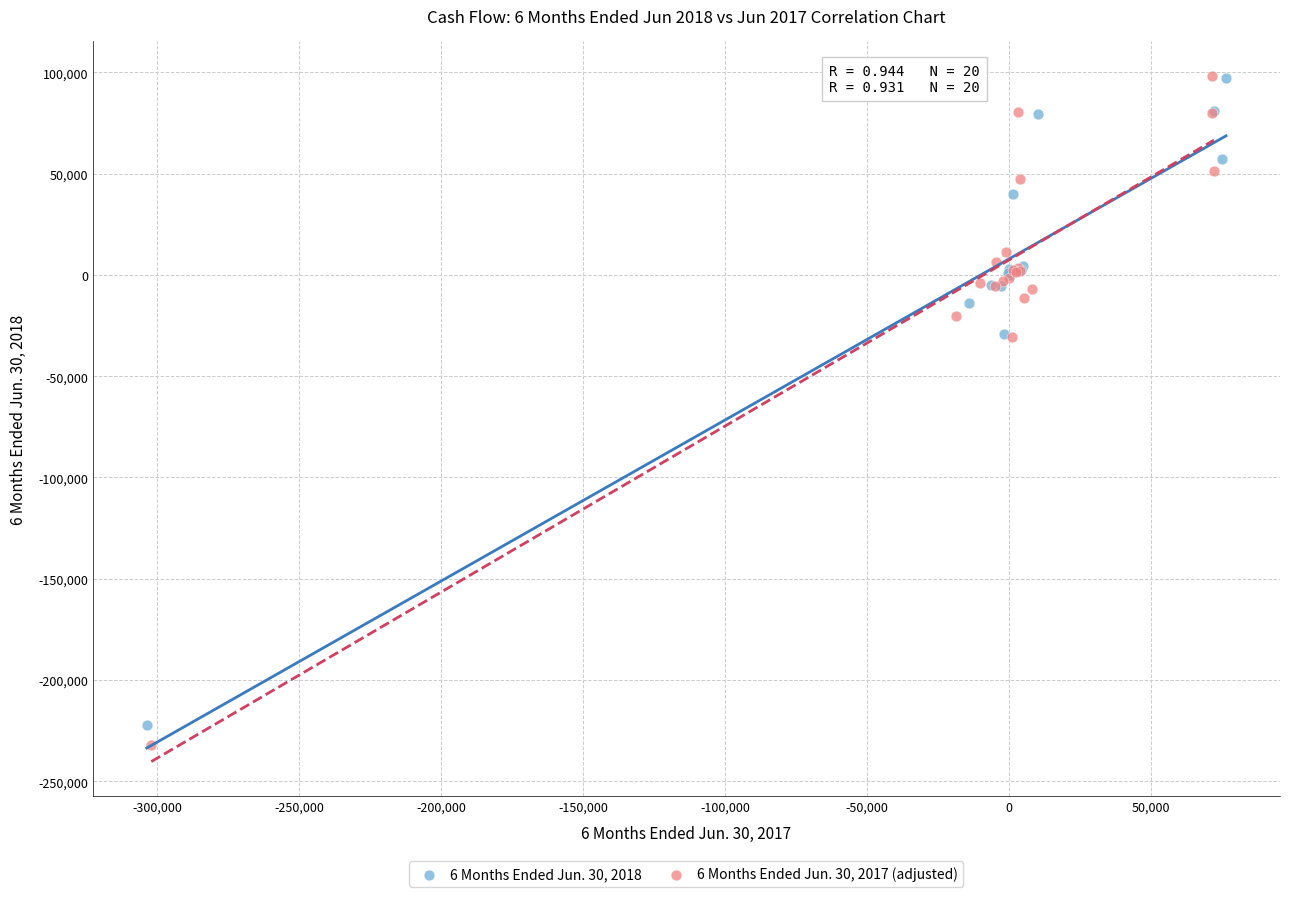

Which series has the largest Y range (max minus min)?

6 Months Ended Jun. 30, 2017 (adjusted)